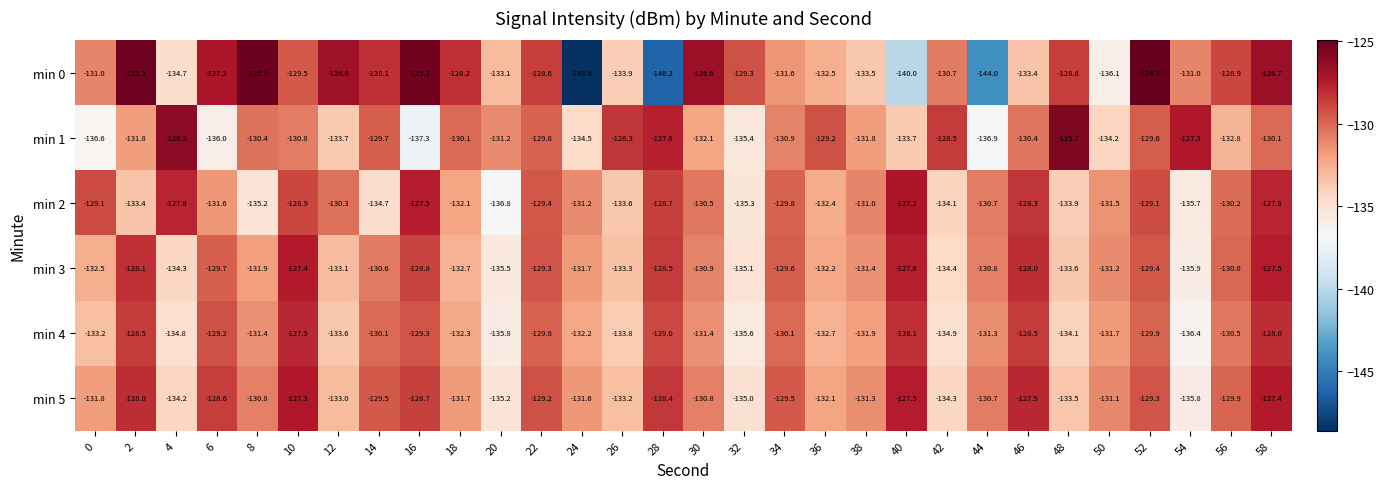

At which category does the chart reach its peak across all series?

52